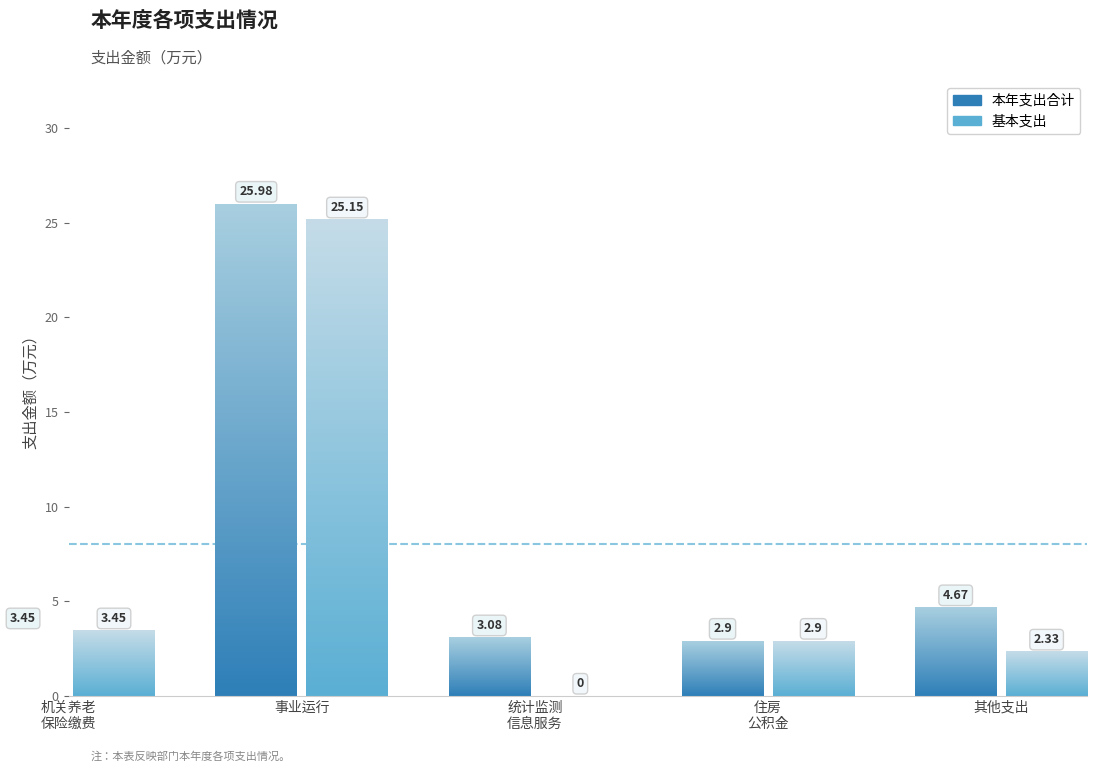

List the series in order of their peak value, lowest first.

基本支出, 本年支出合计